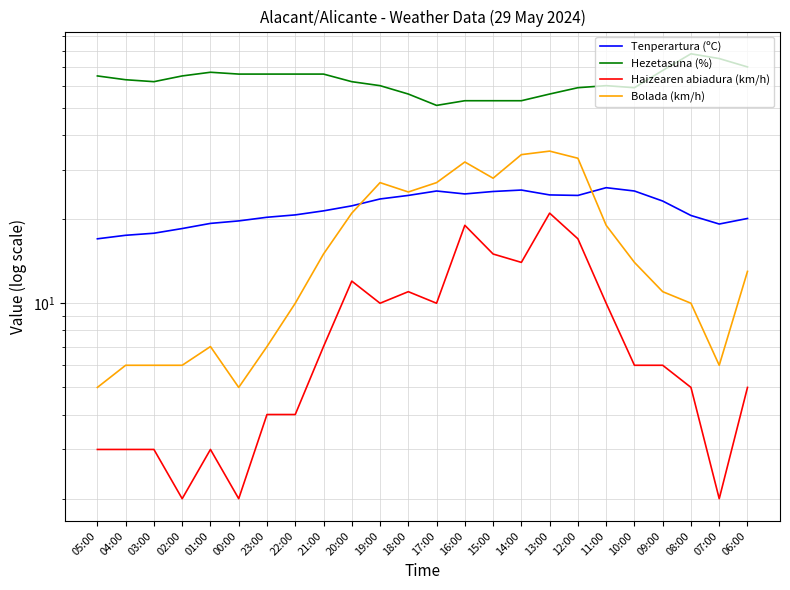

How many interior local valleys does the Haizearen abiadura (km/h) series have?

6